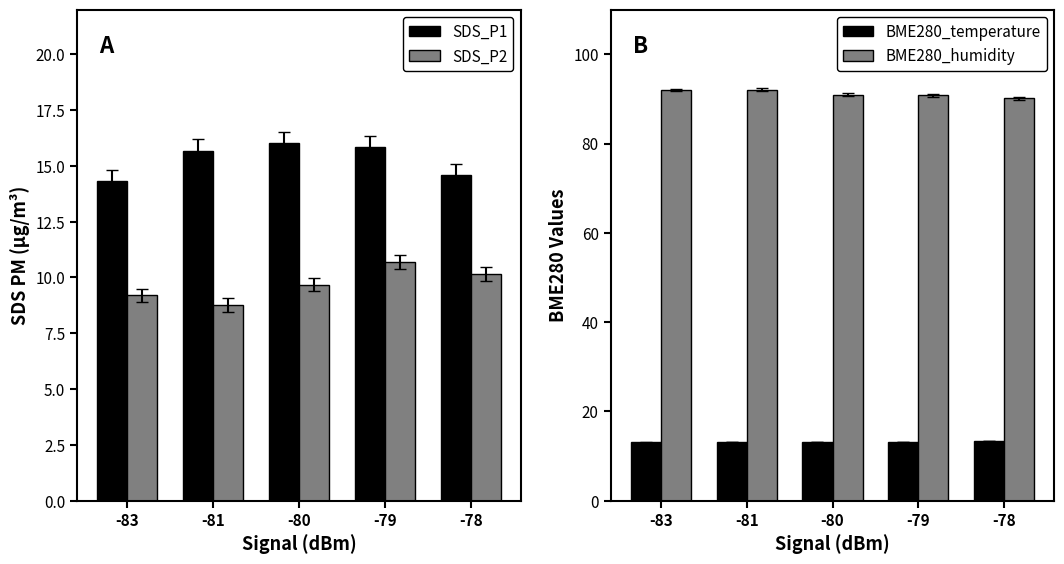

What is the total value across all series at -81?

129.6